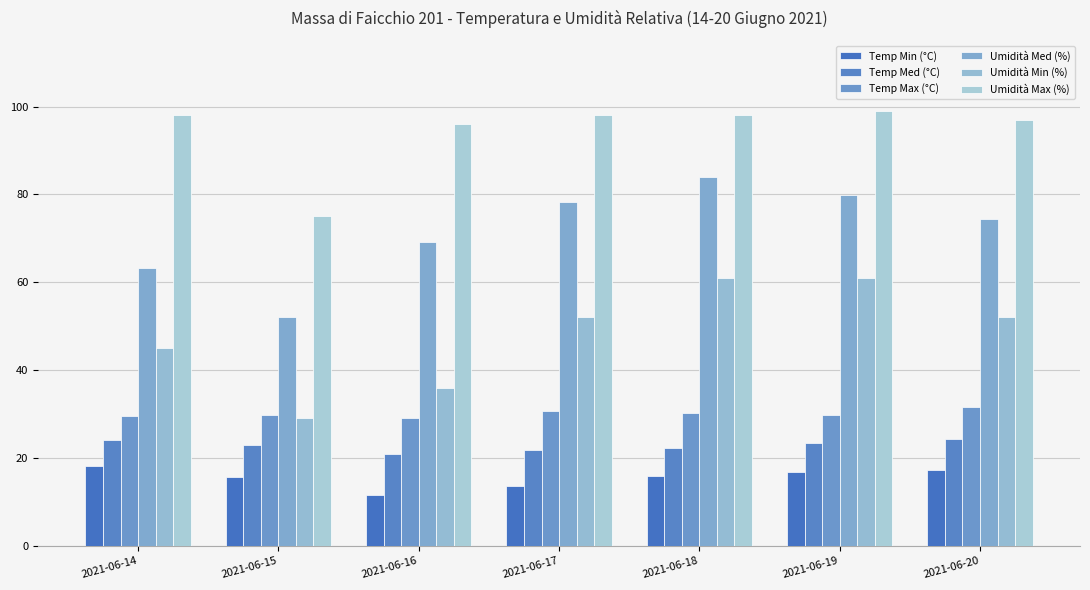

Count the number of data series in this chart.

6